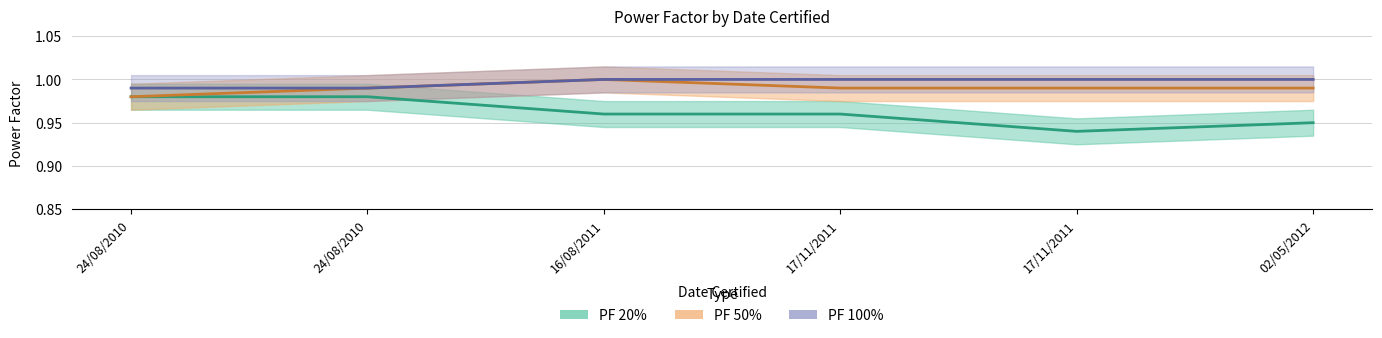

What are all the series names shown in the legend?

PF 20%, PF 50%, PF 100%